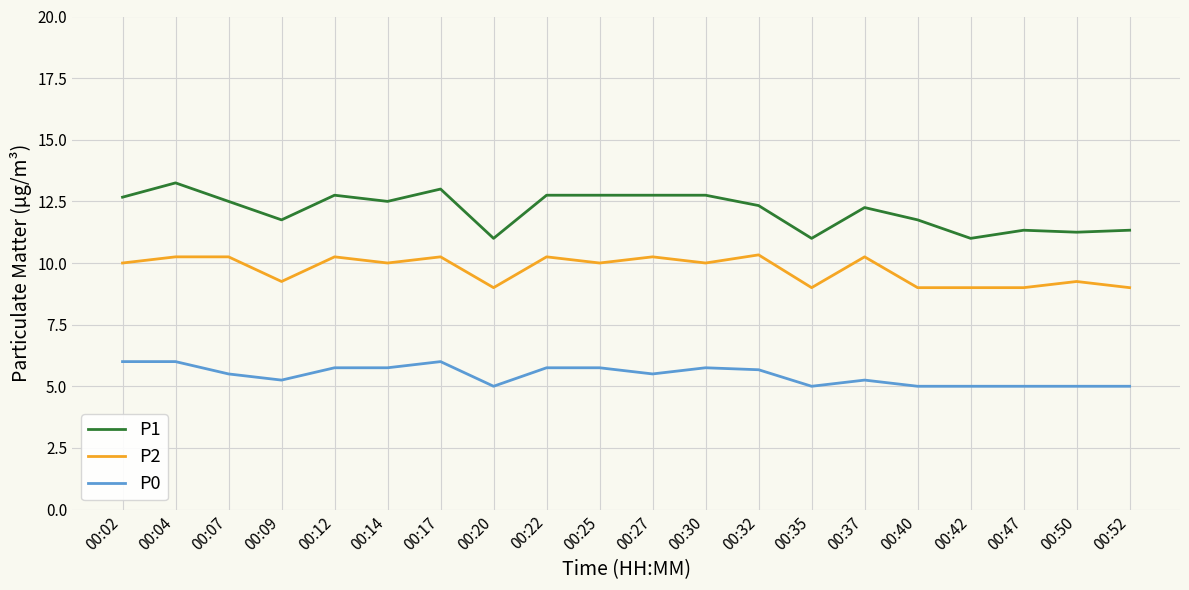

What is the lowest value of the P0 series?

5.0